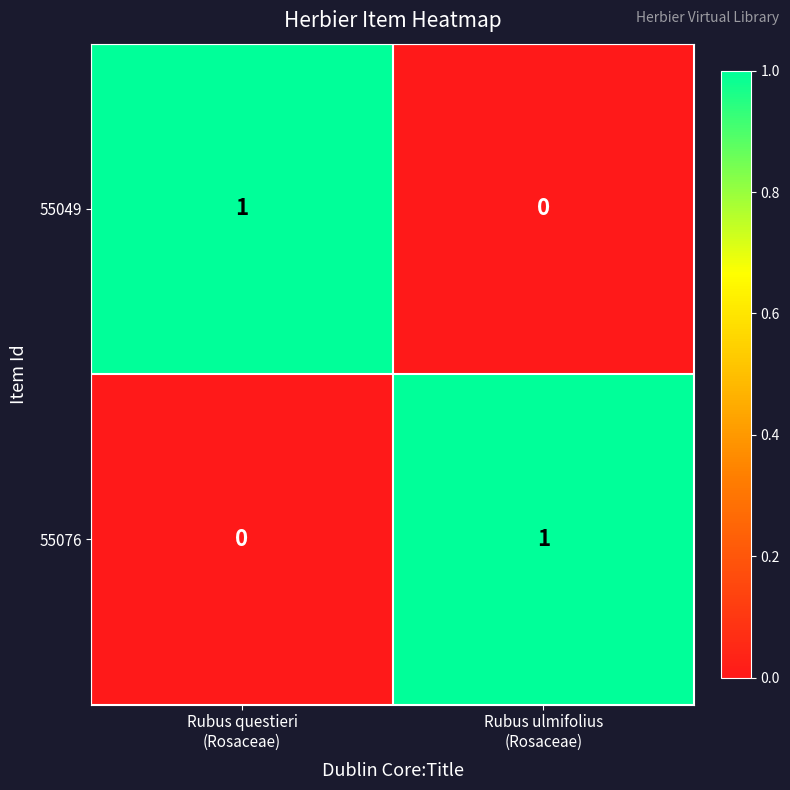

Reading right to left, transcribe all the data shown in this chart.

55049: 0	1
55076: 1	0